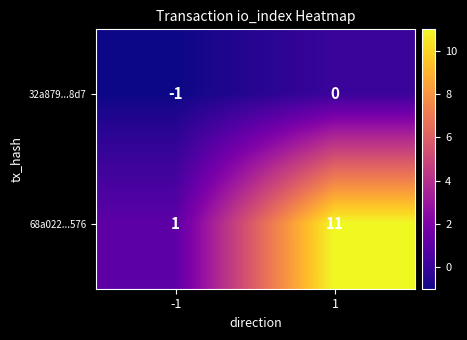

Which category has the highest value across all series?

1